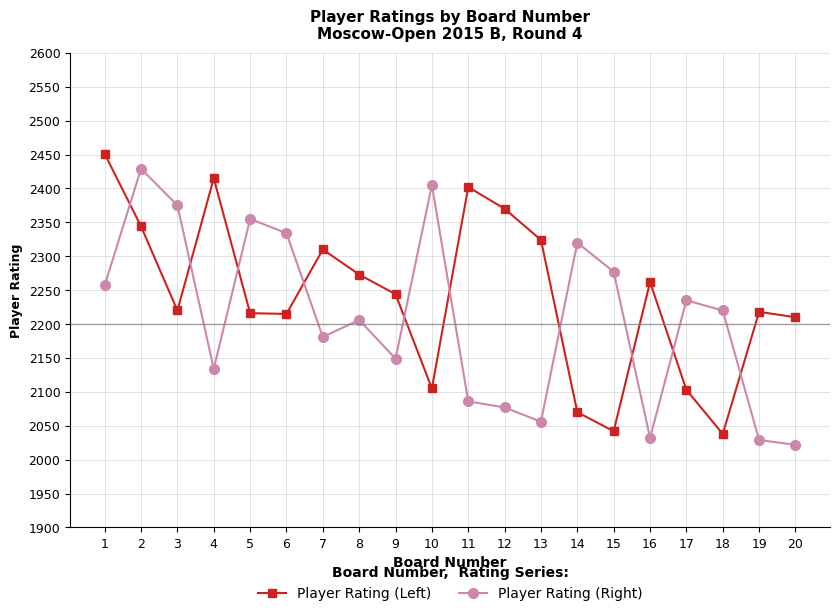

What is the total value across all series at 17?

4338